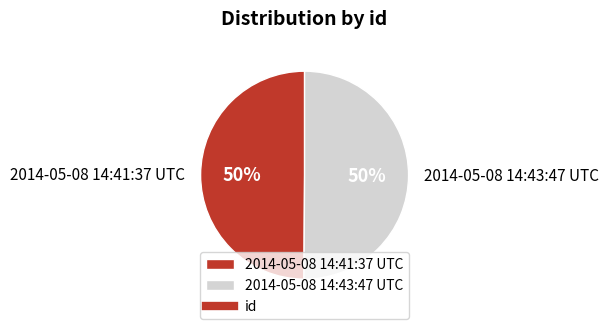

To the nearest percent, what is the average slice percentage?

50%